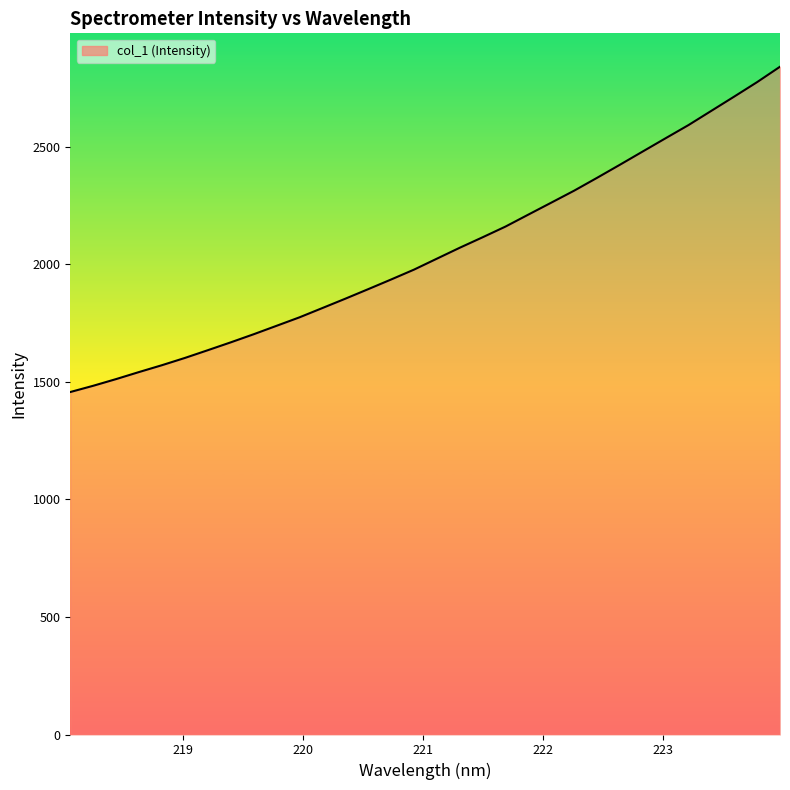

Reading left to right, list all the values displayed in this chart.

1457.3	1483.8	1512.3	1542.3	1571.4	1602.3	1635.2	1668.6	1703.0	1739.0	1775.0	1814.5	1854.2	1894.8	1935.9	1977.9	2024.6	2071.1	2115.7	2161.3	2212.3	2263.0	2314.0	2368.6	2424.3	2480.8	2537.2	2593.2	2653.9	2714.5	2776.0	2841.4